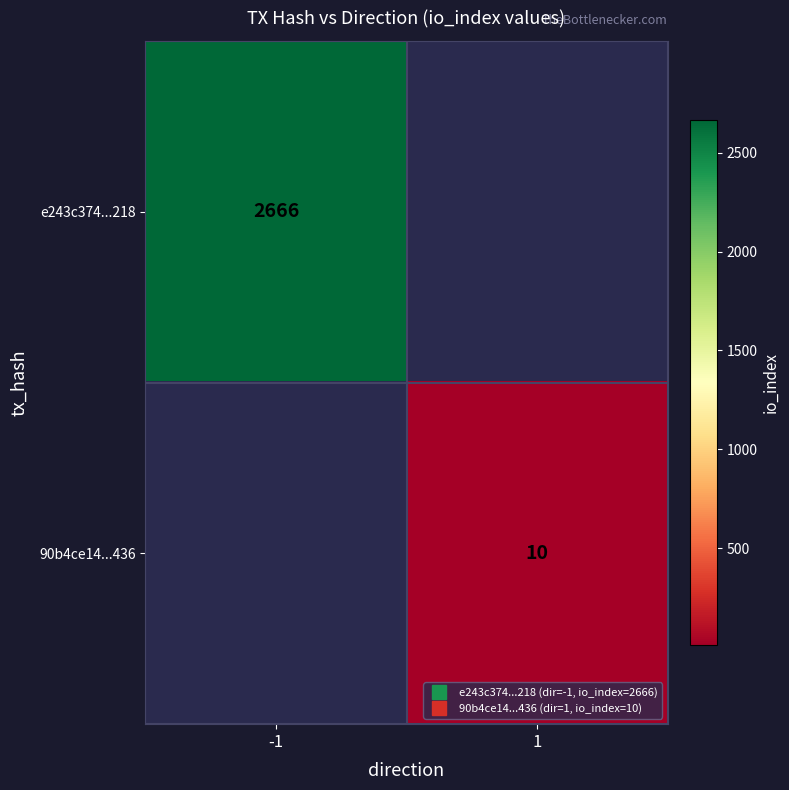

How many positive values does the 90b4ce14...436 series have?

1